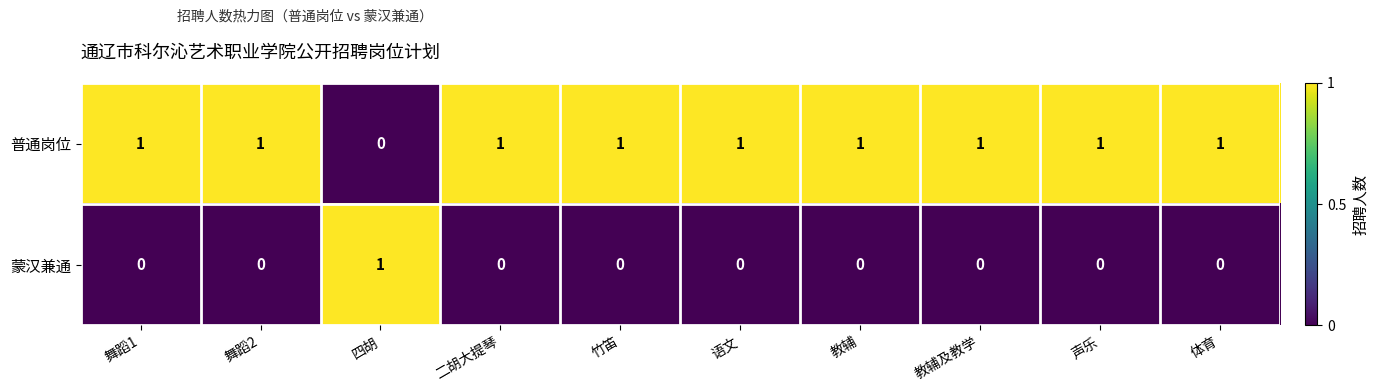

What is the greatest value displayed?

1